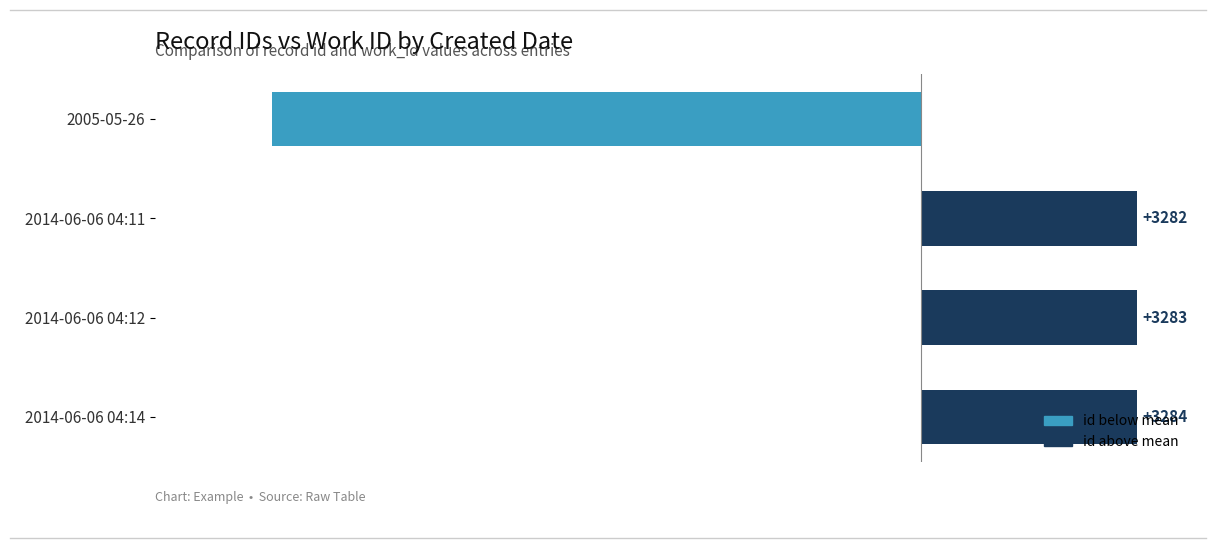

How many data points does each series have?

4